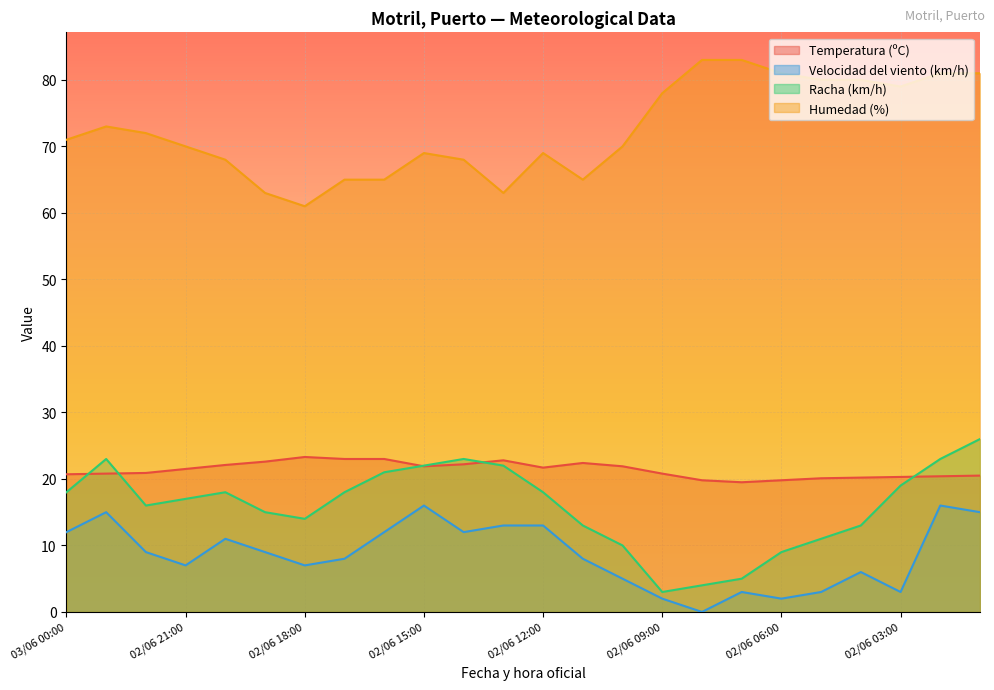

List the labels in order of Temperatura (ºC) value, largest first.

02/06 18:00, 02/06 17:00, 02/06 16:00, 02/06 13:00, 02/06 19:00, 02/06 11:00, 02/06 14:00, 02/06 20:00, 02/06 15:00, 02/06 10:00, 02/06 12:00, 02/06 21:00, 02/06 22:00, 02/06 23:00, 02/06 09:00, 03/06 00:00, 02/06 01:00, 02/06 02:00, 02/06 03:00, 02/06 04:00, 02/06 05:00, 02/06 08:00, 02/06 06:00, 02/06 07:00